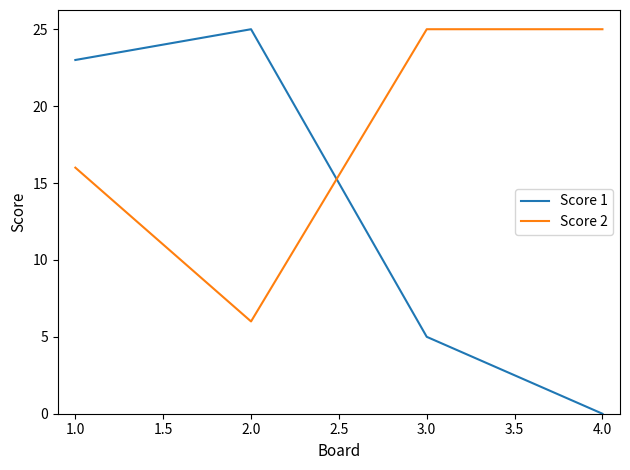

Where is Score 1 nearest to the value 12?

3.0